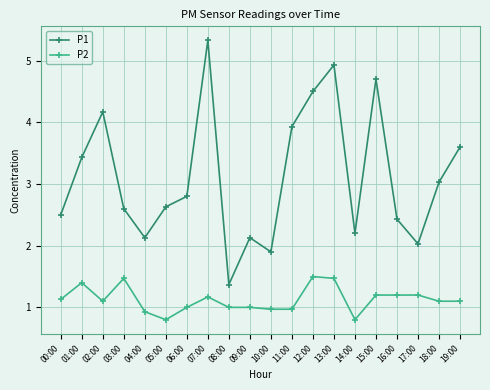

True or false: P1 has a value of 2.4 at 16:00.

True